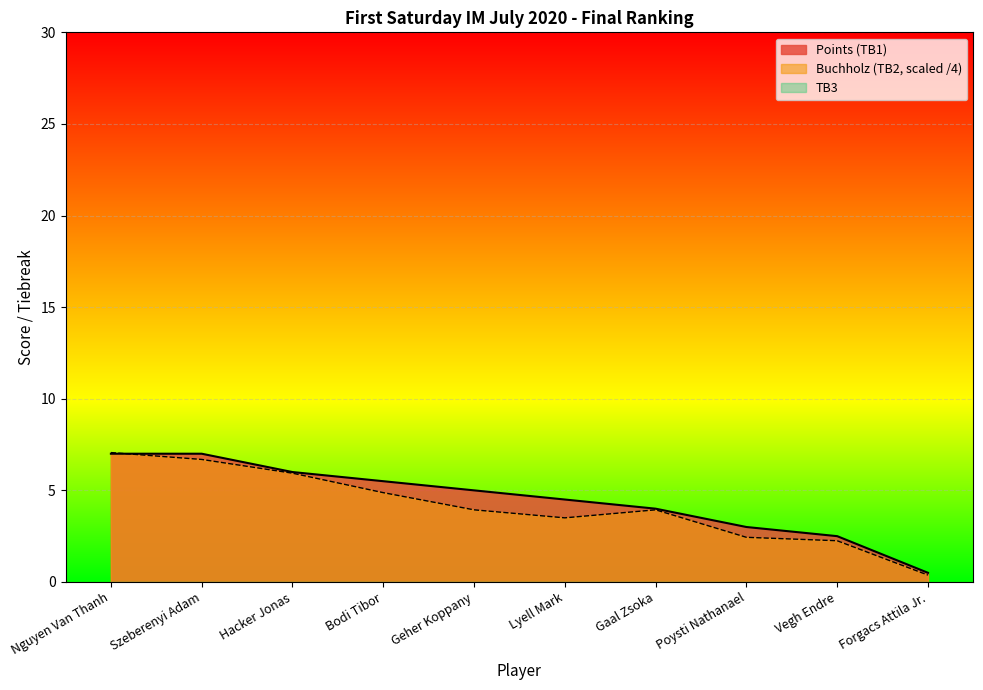

What is the spread (max minus min) of values at Geher Koppany?

5.0